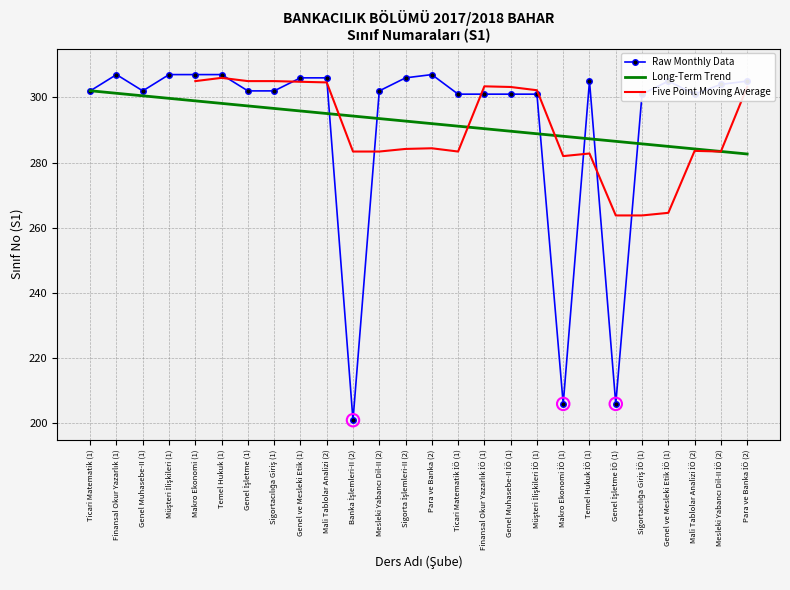

Which has a higher value, Genel ve Mesleki Etik (1) or Para ve Banka İÖ (2)?

Genel ve Mesleki Etik (1)